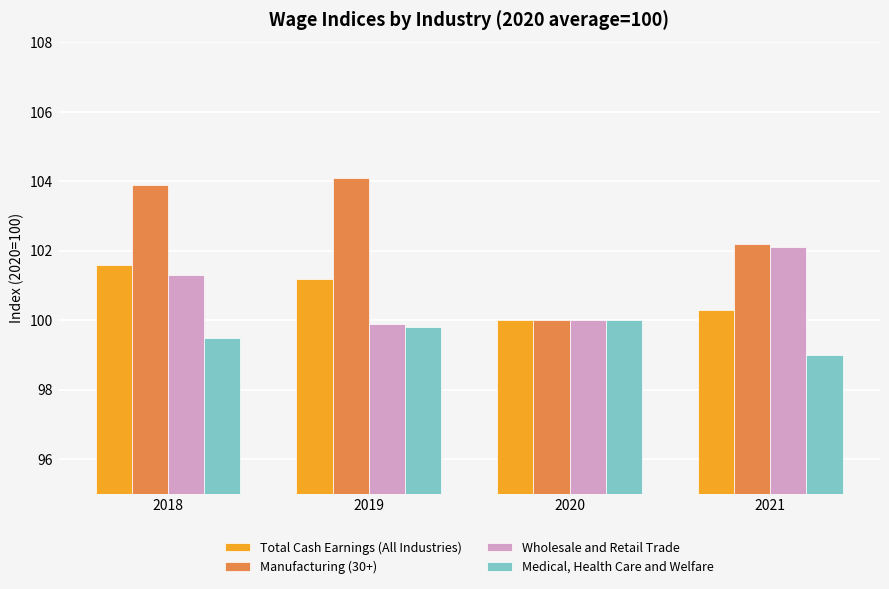

At which category does the chart reach its minimum across all series?

2021